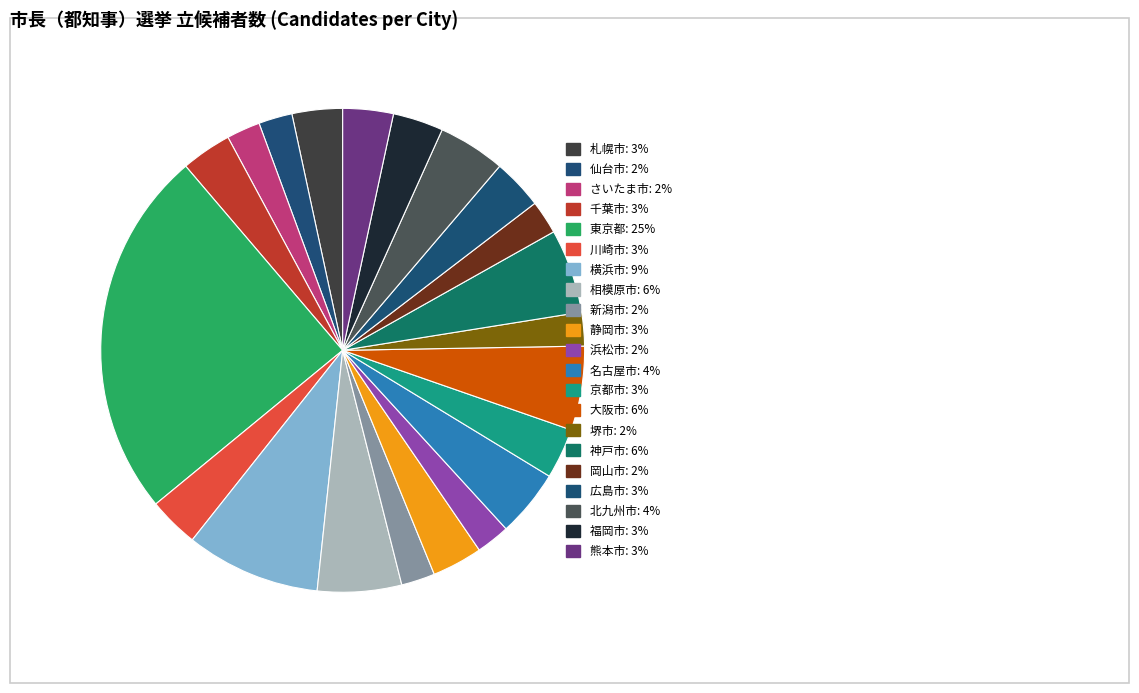

Count the number of slices in the pie.

21